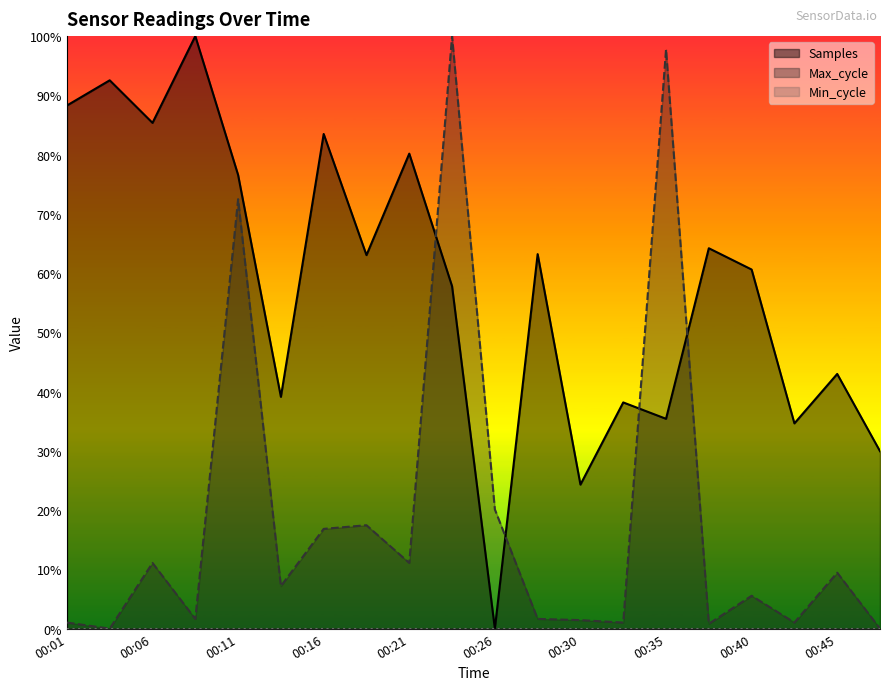

What is the sum of all Max_cycle values?

3.8